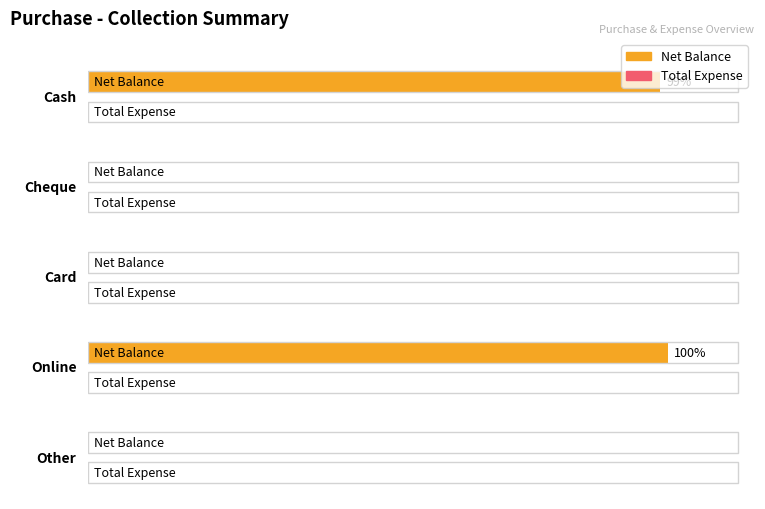

True or false: Net Balance has a value of 15673 at Cash.

False